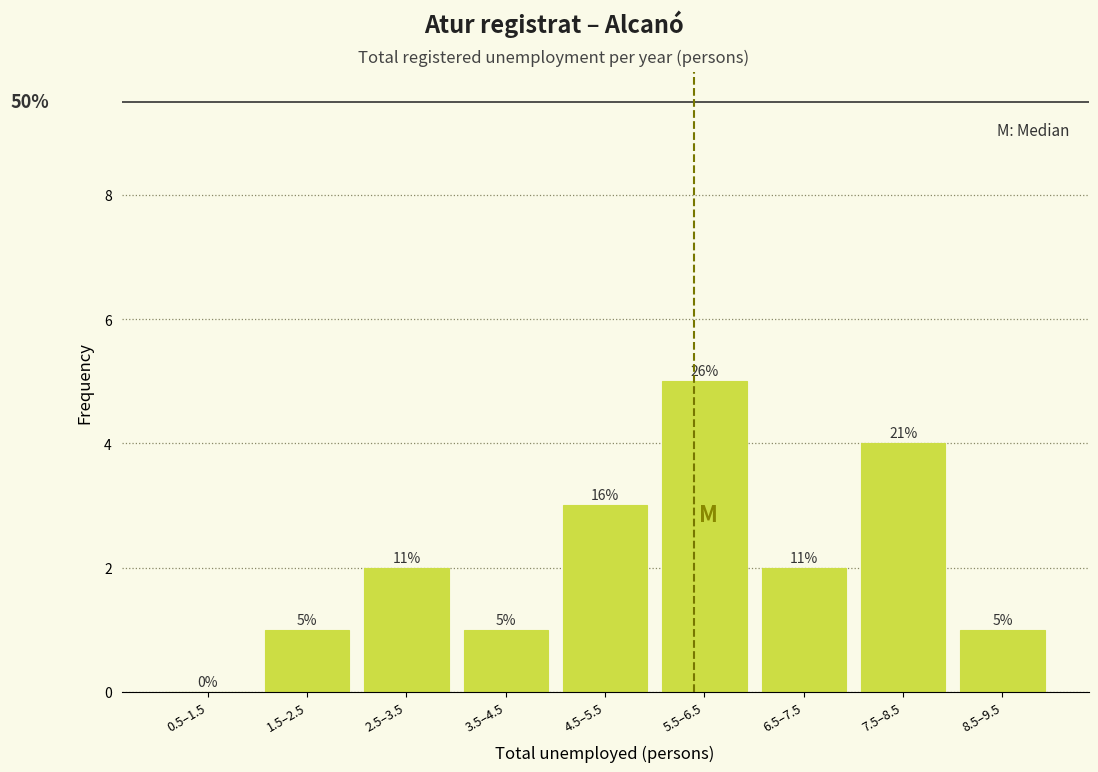

Are the bars horizontal?

No